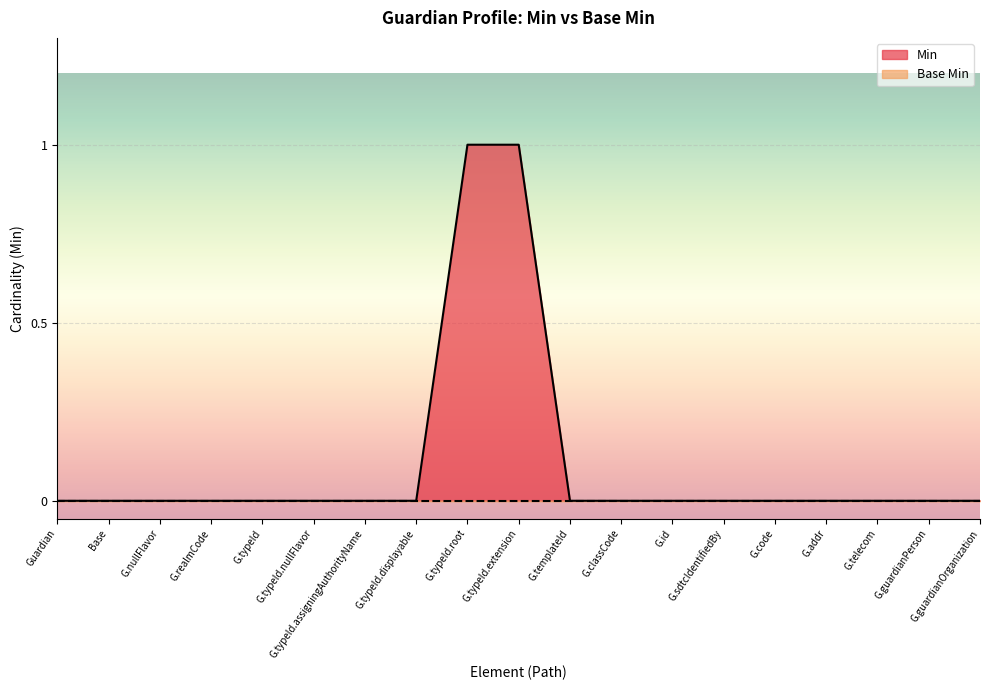

What is the sum of all values?

2